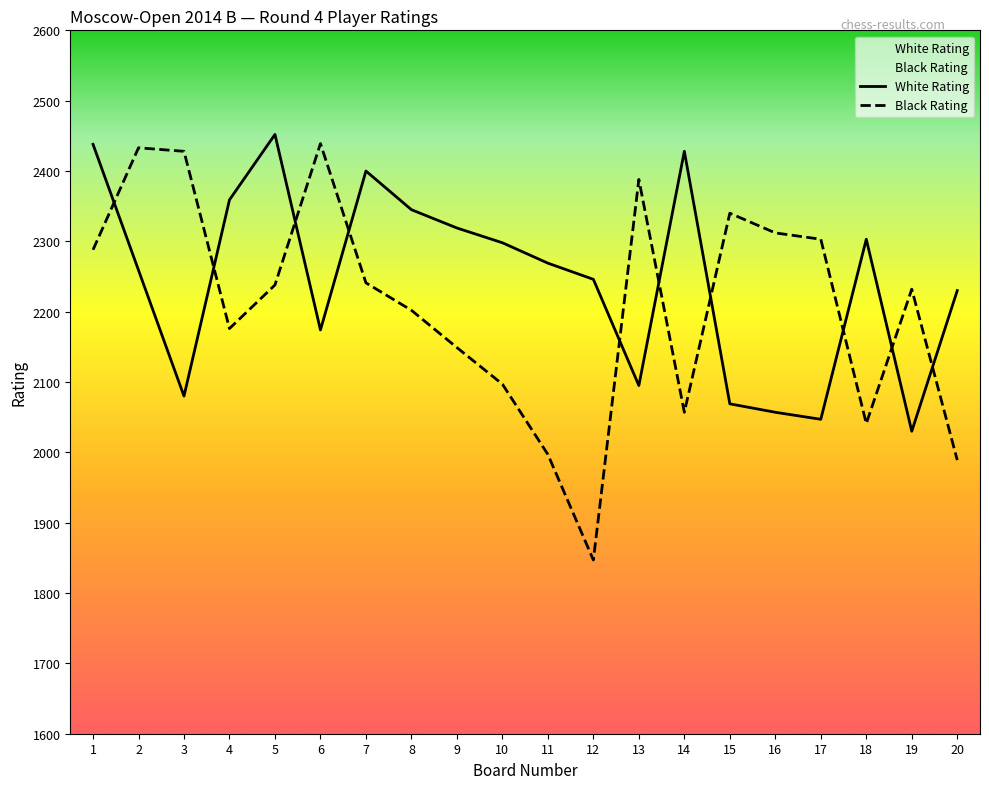

What is the spread (max minus min) of values at 9?

170